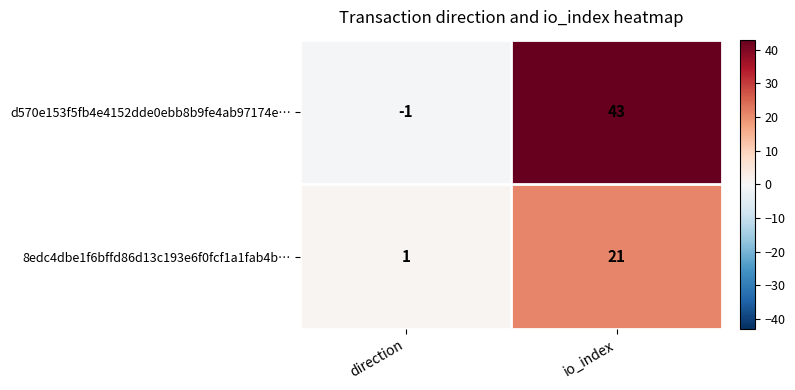

Reading left to right, list all the values displayed in this chart.

d570e153f5fb4e4152dde0ebb8b9fe4ab97174e…: direction=-1	io_index=43
8edc4dbe1f6bffd86d13c193e6f0fcf1a1fab4b…: direction=1	io_index=21